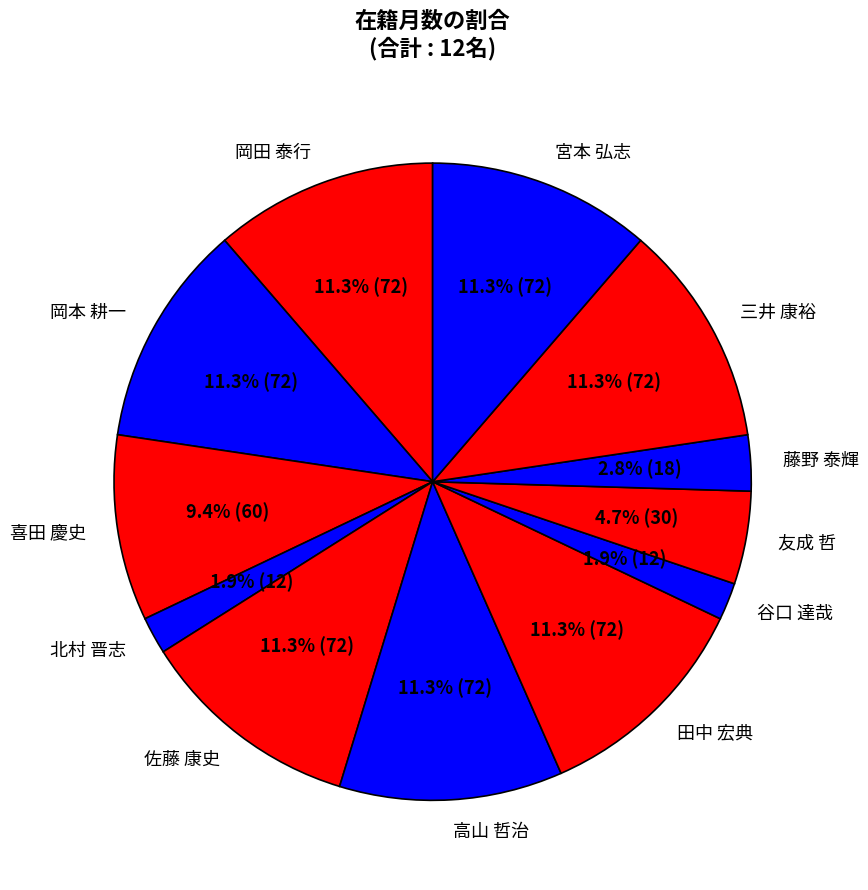

What is the ratio of the value at 北村 晋志 to the value at 友成 哲?

0.4